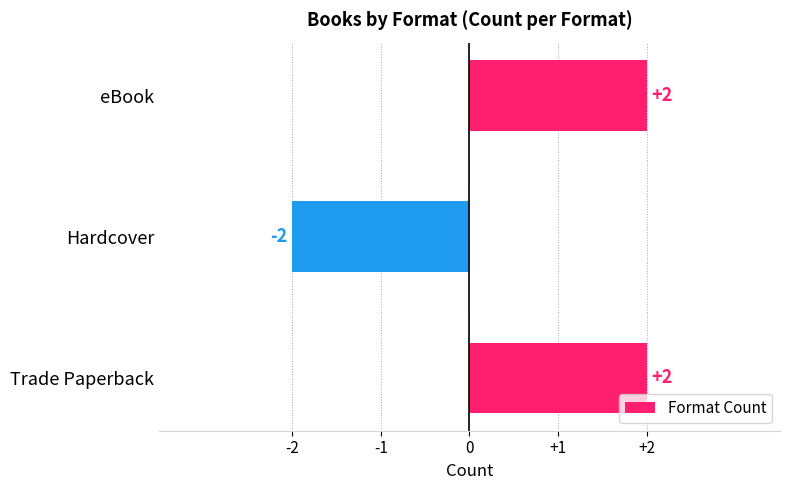

What is the difference between the values at Hardcover and eBook?

4